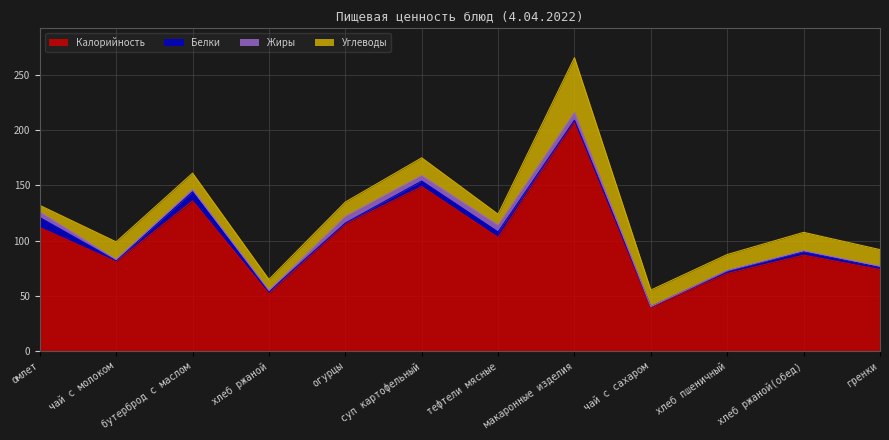

Which series has the largest total across all categories?

Калорийность